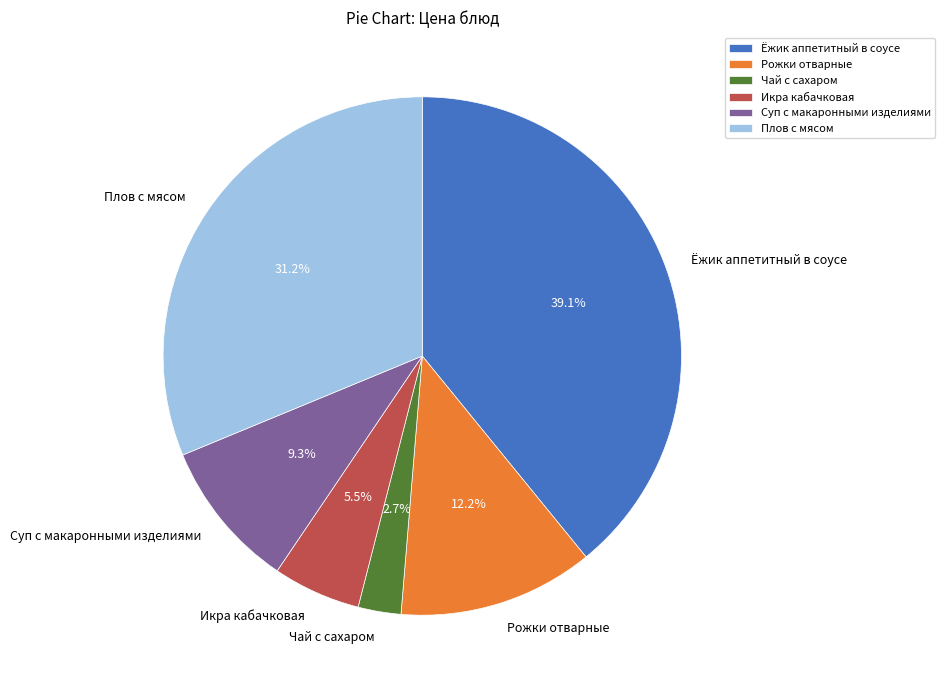

How many slices are in this pie chart?

6